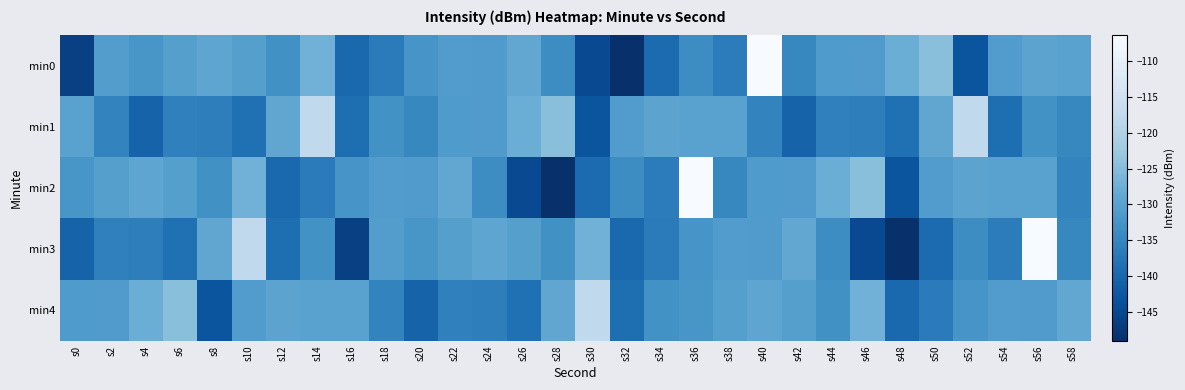

Which series has the widest spread of values?

min0